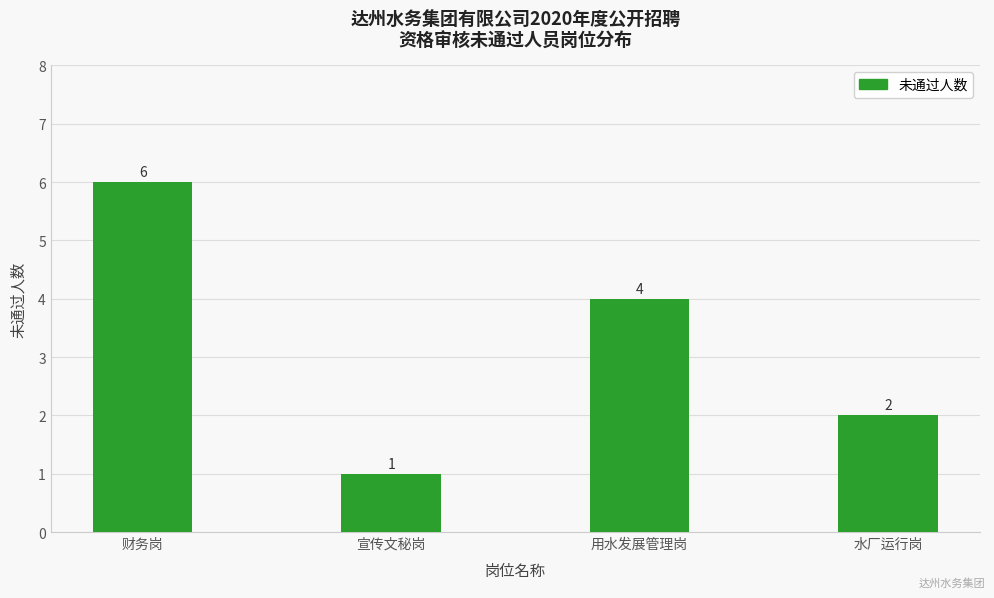

How many categories are shown in the chart?

4